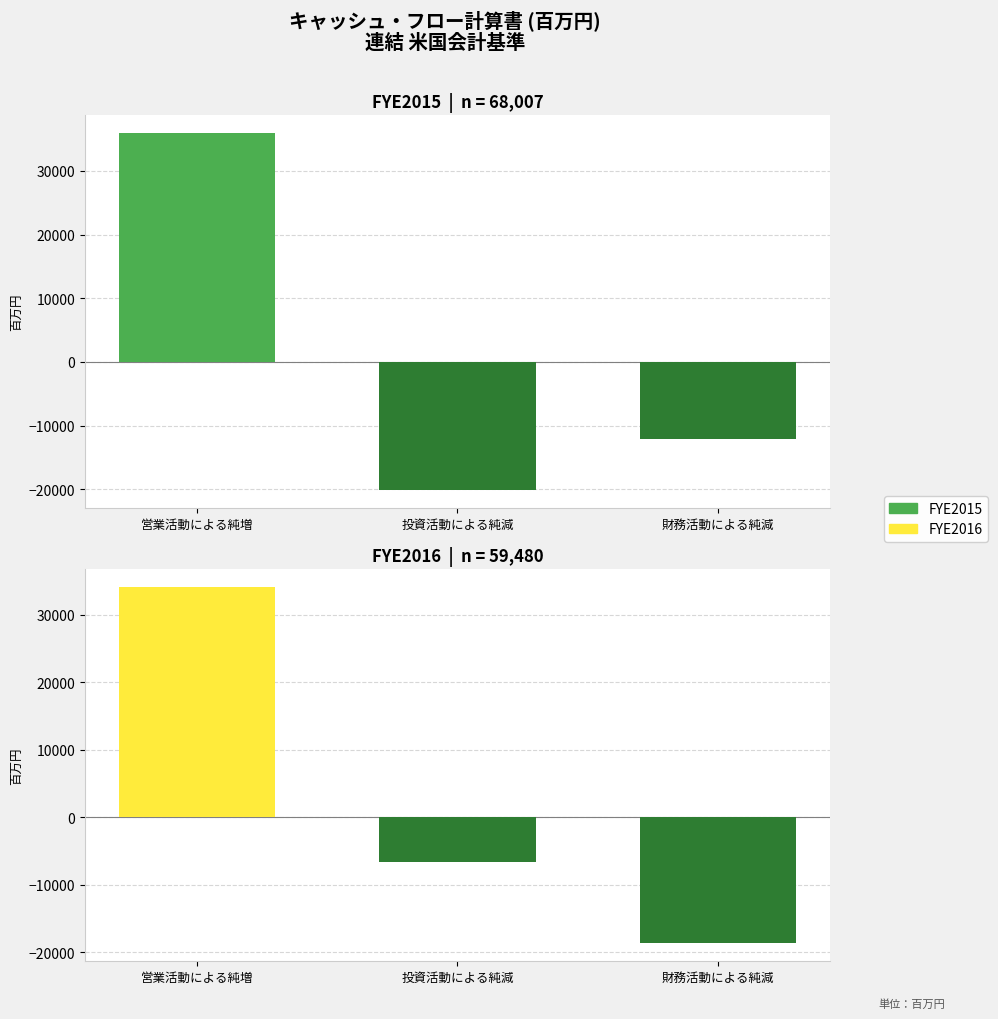

What is the value of the FYE2015 bar at the 3rd from the left?

-12017